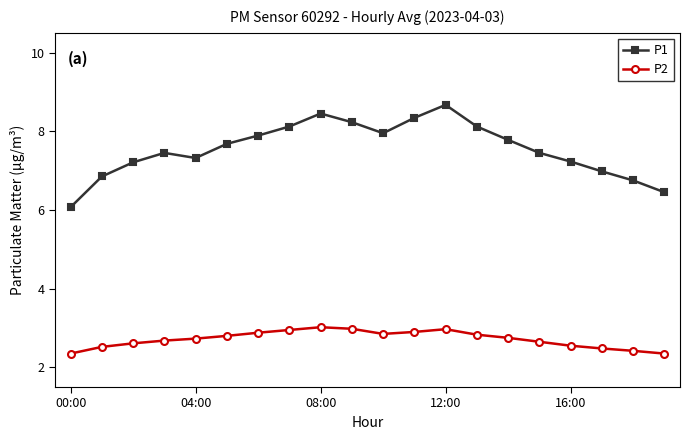

What is the maximum value shown in the chart?

8.7